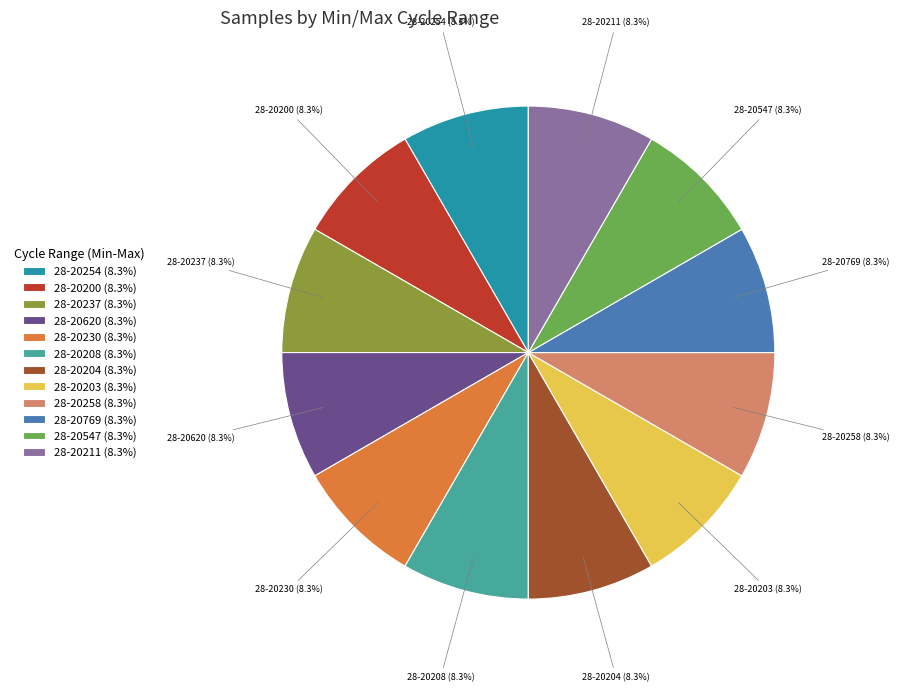

What is the ratio of the value at 28-20258 to the value at 28-20620?

1.0